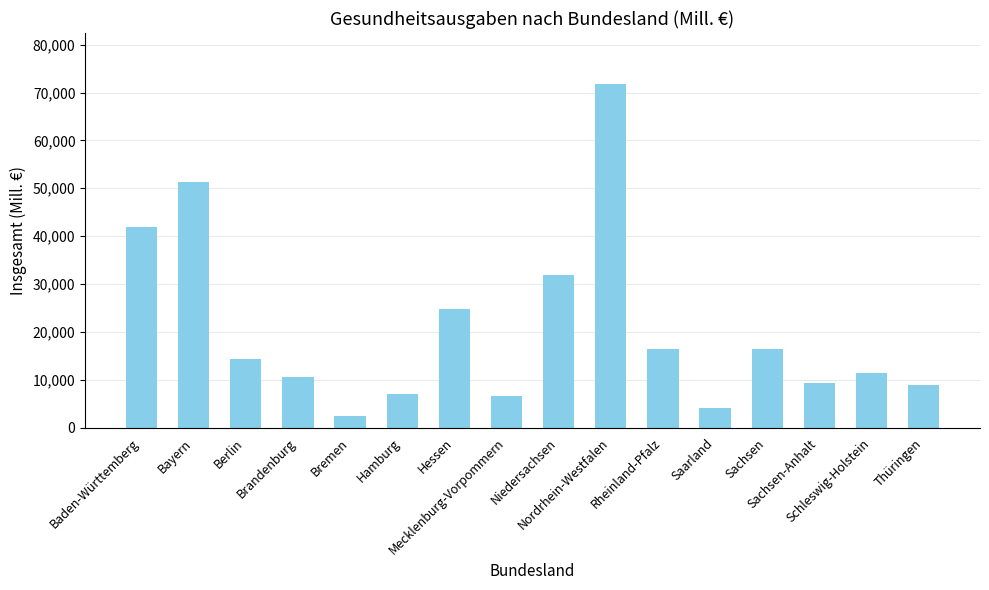

Are the bars grouped side by side (vs. stacked)?

No